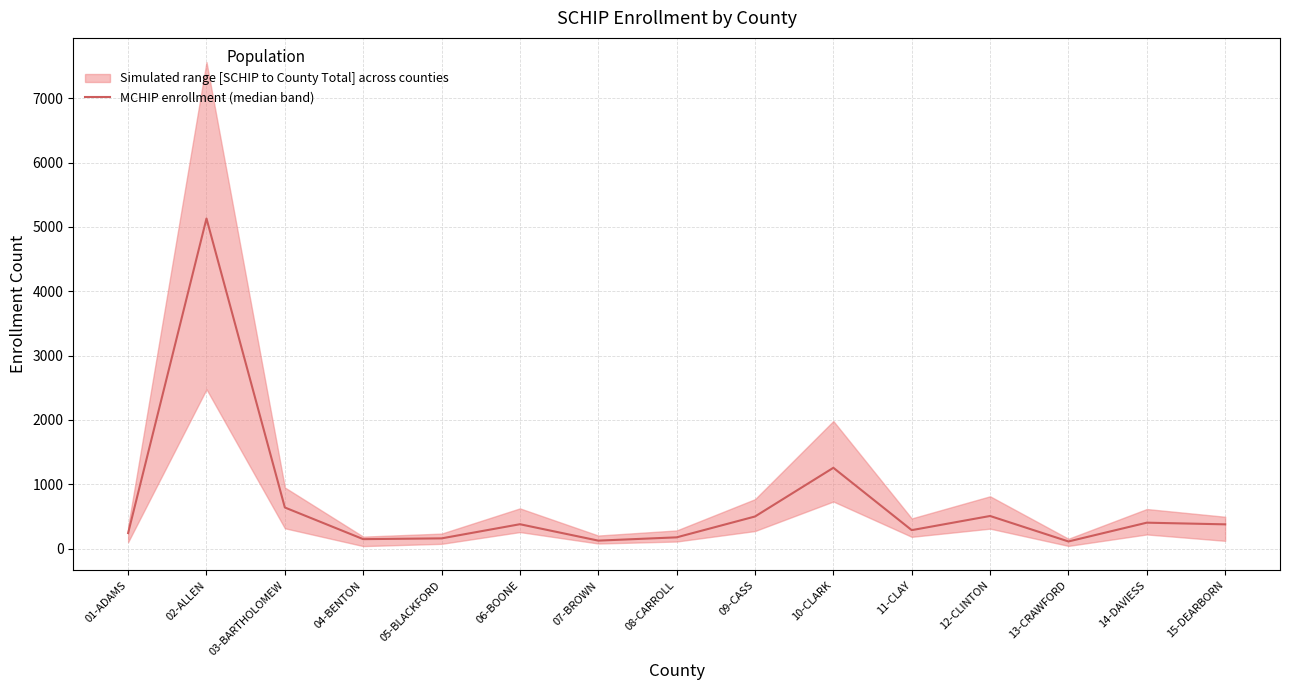

Approximately how many times larger is the value at 11-CLAY compared to 12-CLINTON?

0.6